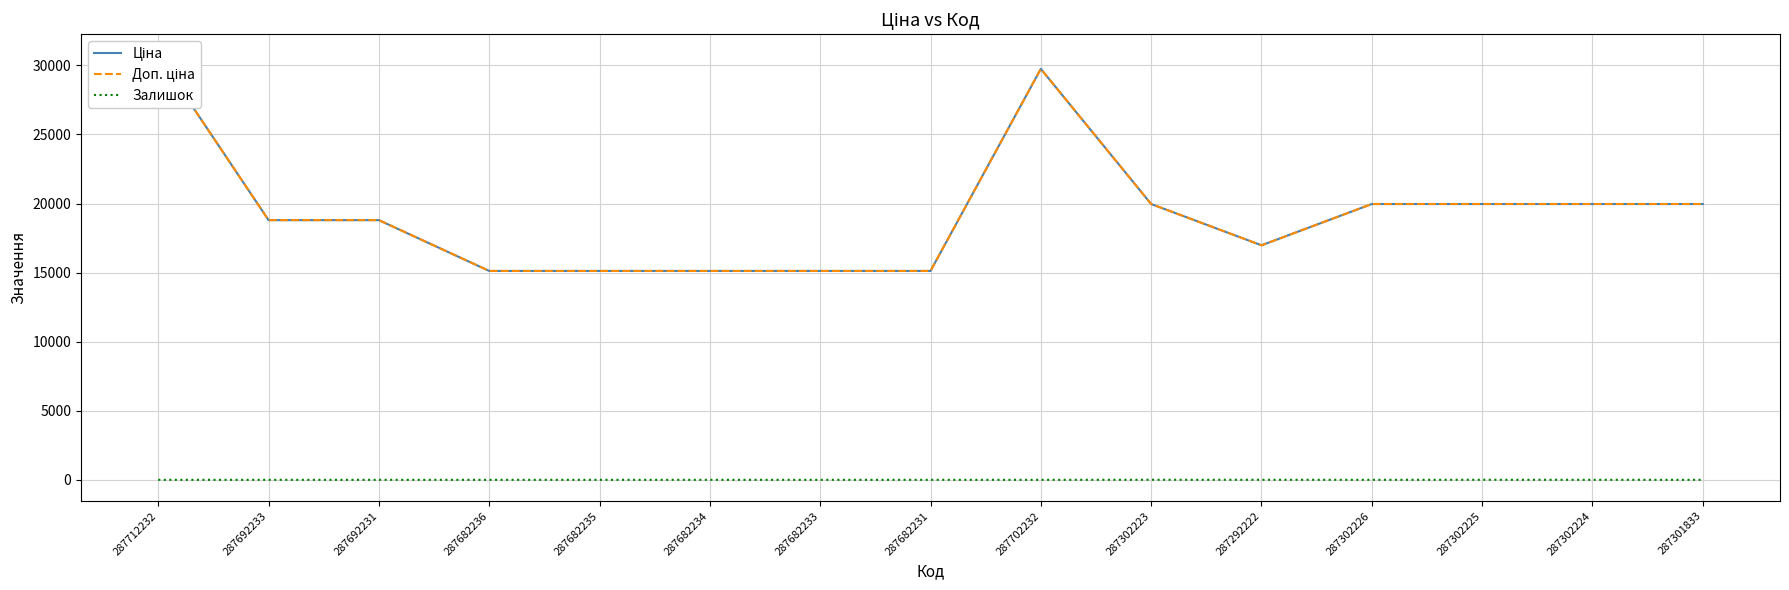

What is the difference between the Ціна values at 287702232 and 287682235?

14627.2